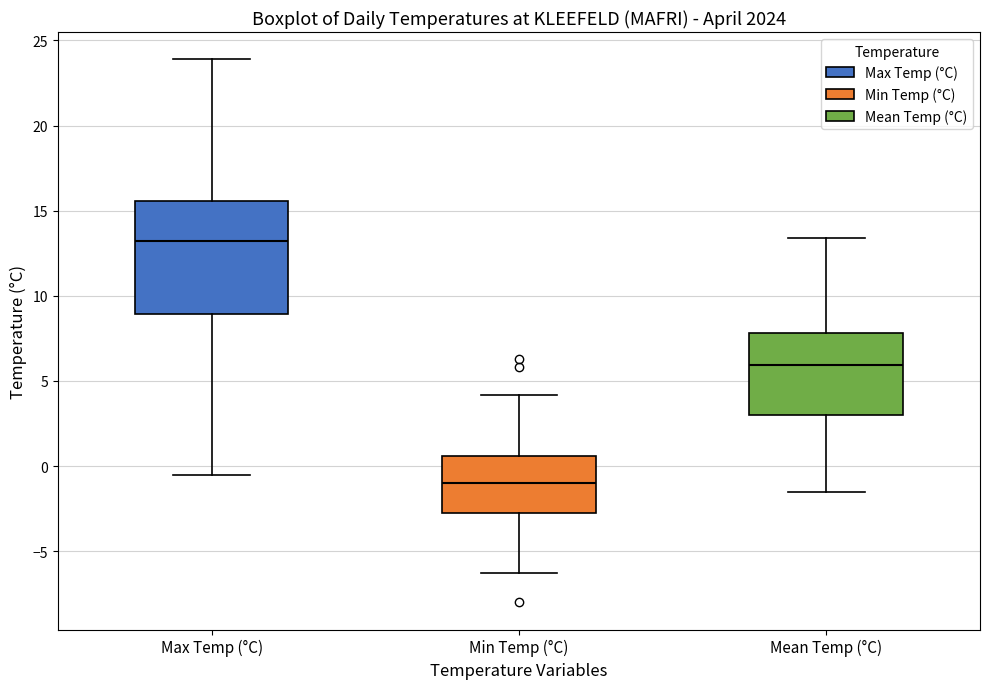

Which box's median line is the highest?

Max Temp (°C)